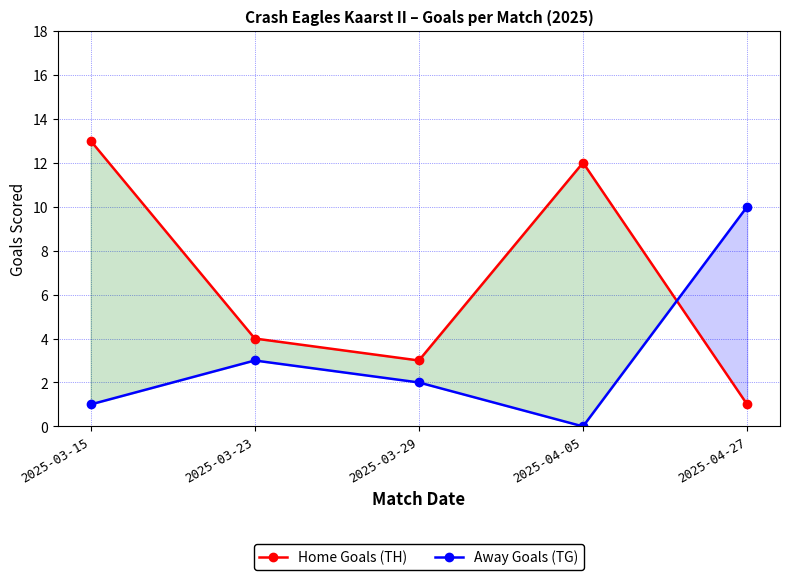

What is the sum of the Away Goals (TG) values at 2025-03-23 and 2025-03-29?

5